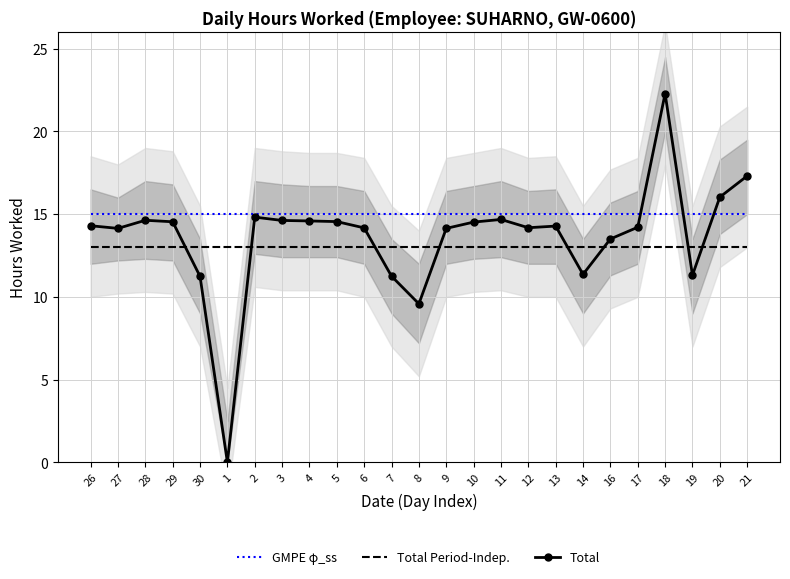

How many times do Total and GMPE φ_ss cross each other?

3